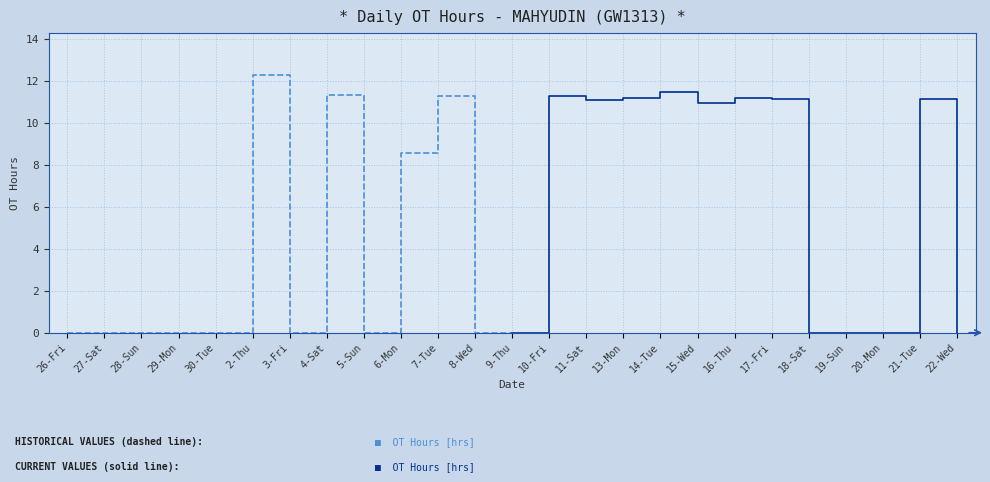

Reading left to right, what are all the values shown in this chart?

OT Hours (historical): 0.0	0.0	0.0	0.0	0.0	12.3	0.0	11.3	0.0	8.6	11.3	0.0	0.0
OT Hours (current): 0.0	11.3	11.1	11.2	11.5	11.0	11.2	11.2	0.0	0.0	0.0	11.2	0.0